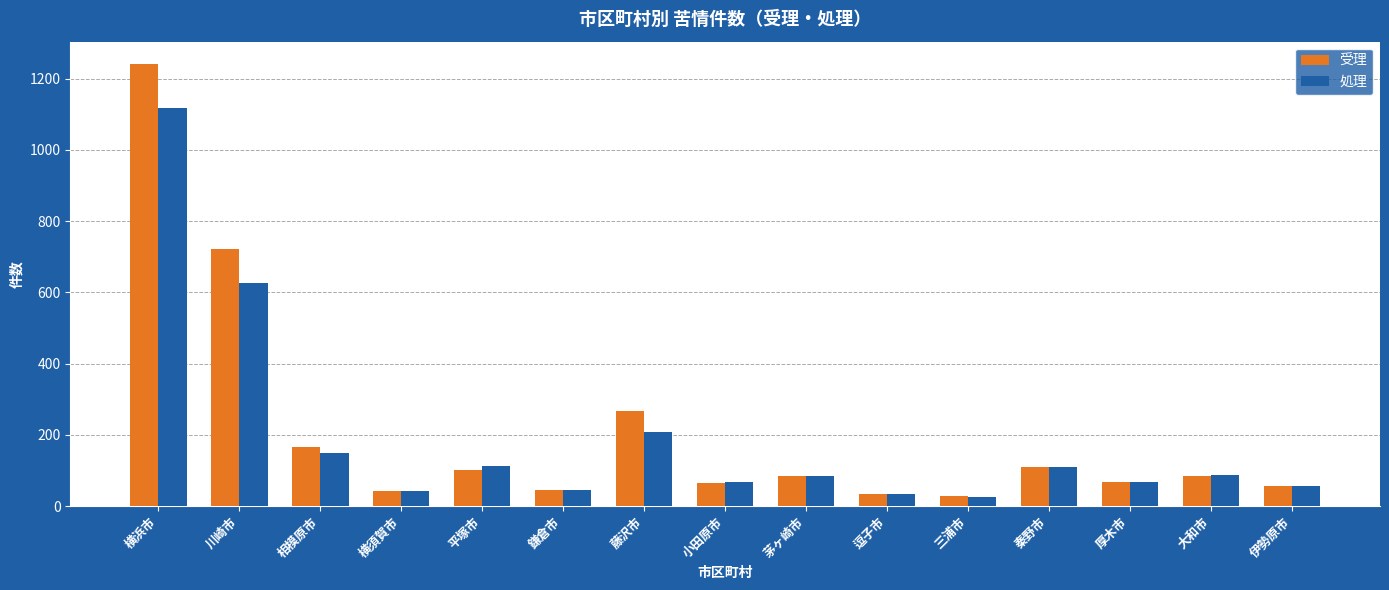

Rank the series by their average value, from highest to lowest.

受理, 処理